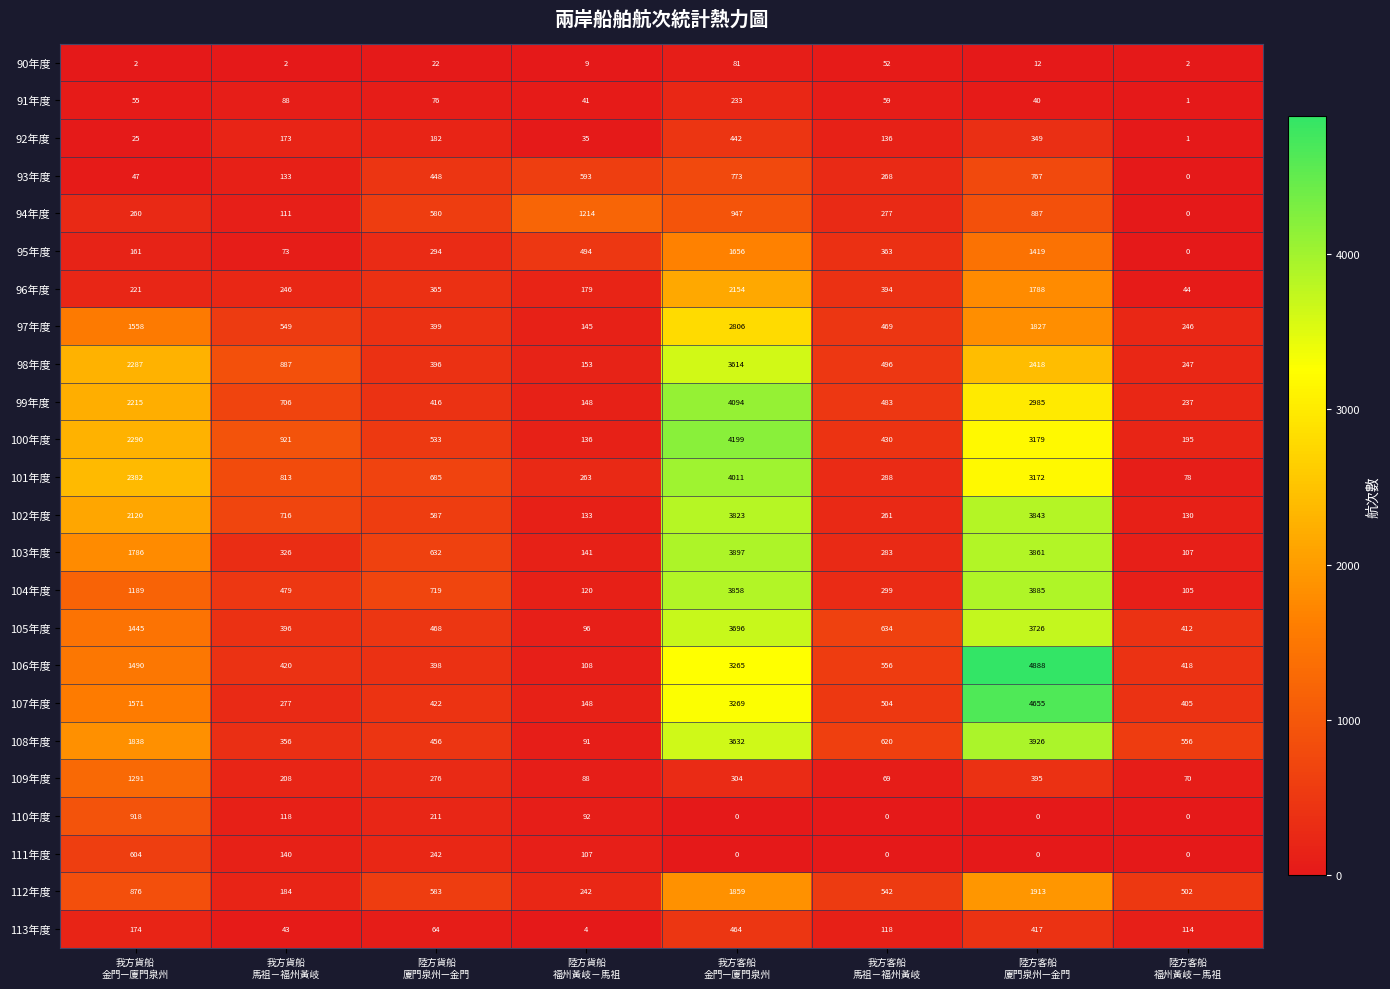

List the series in order of their peak value, lowest first.

90年度, 91年度, 92年度, 113年度, 111年度, 93年度, 110年度, 94年度, 109年度, 95年度, 112年度, 96年度, 97年度, 98年度, 105年度, 102年度, 104年度, 103年度, 108年度, 101年度, 99年度, 100年度, 107年度, 106年度